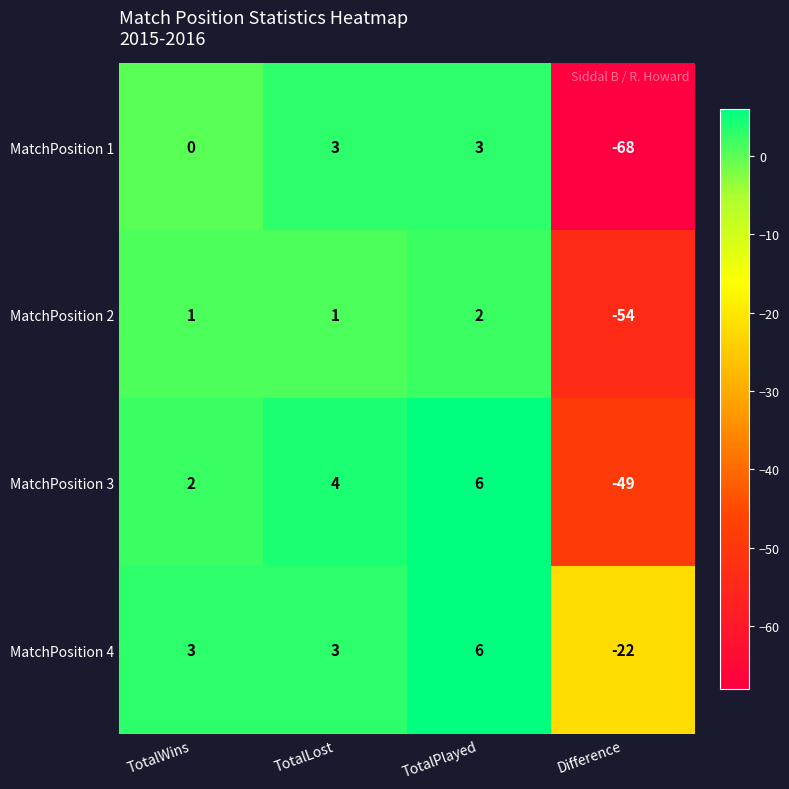

How many series are shown in this chart?

4